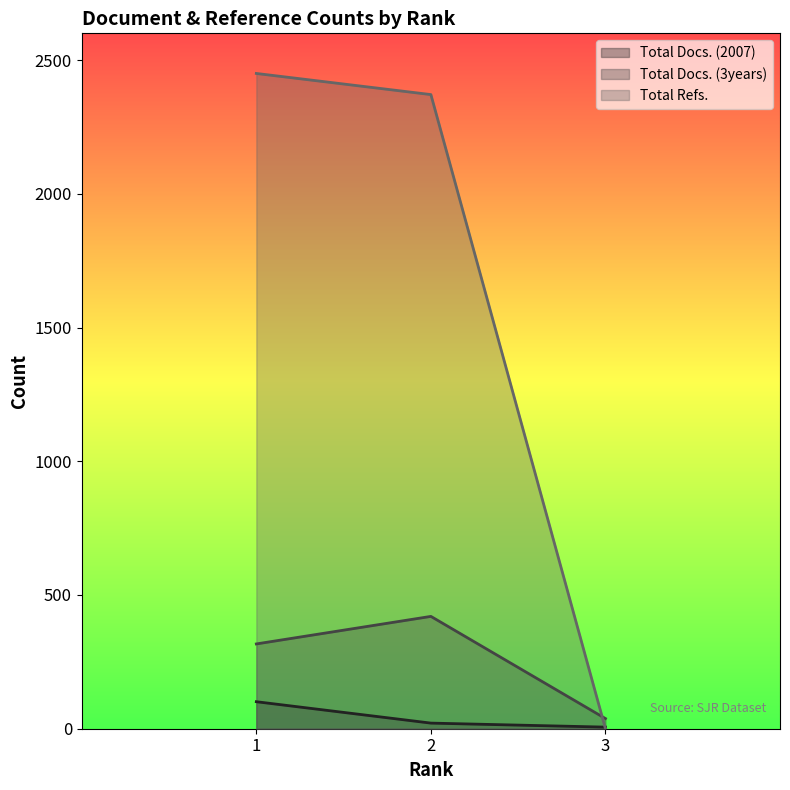

What is the maximum value shown in the chart?

2450